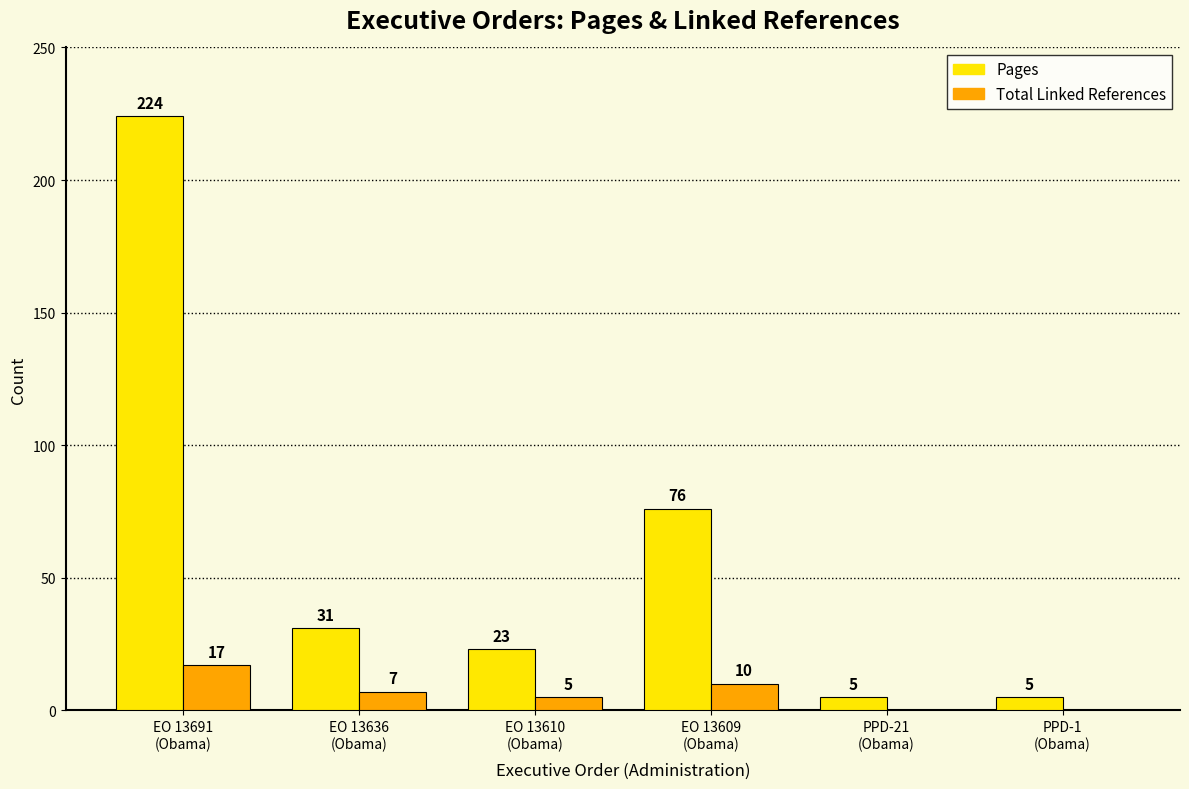

What are all the series names shown in the legend?

Pages, Total Linked References